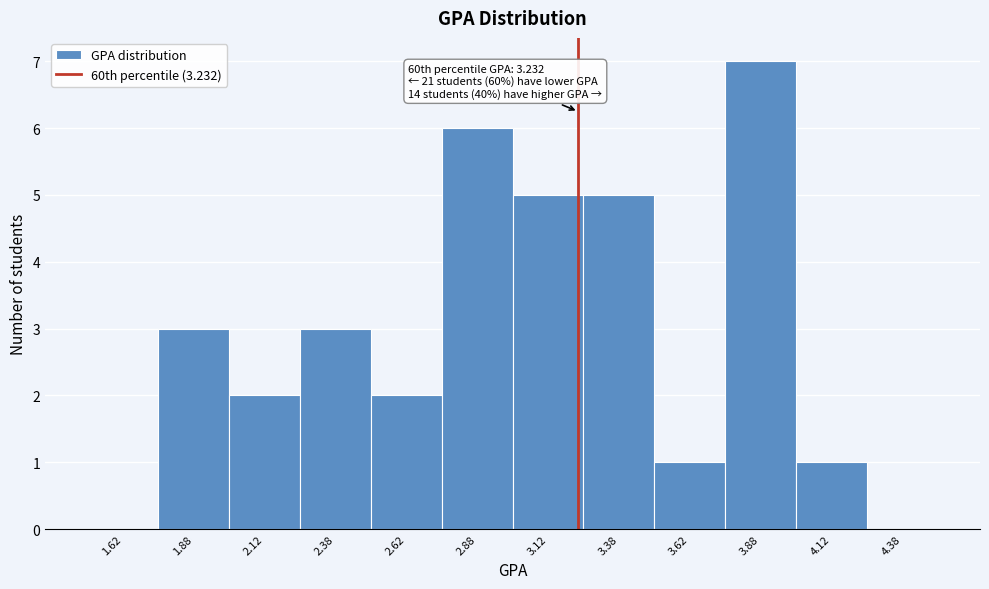

Over which range of the x-axis is the bar tallest?

3.75 to 4.00